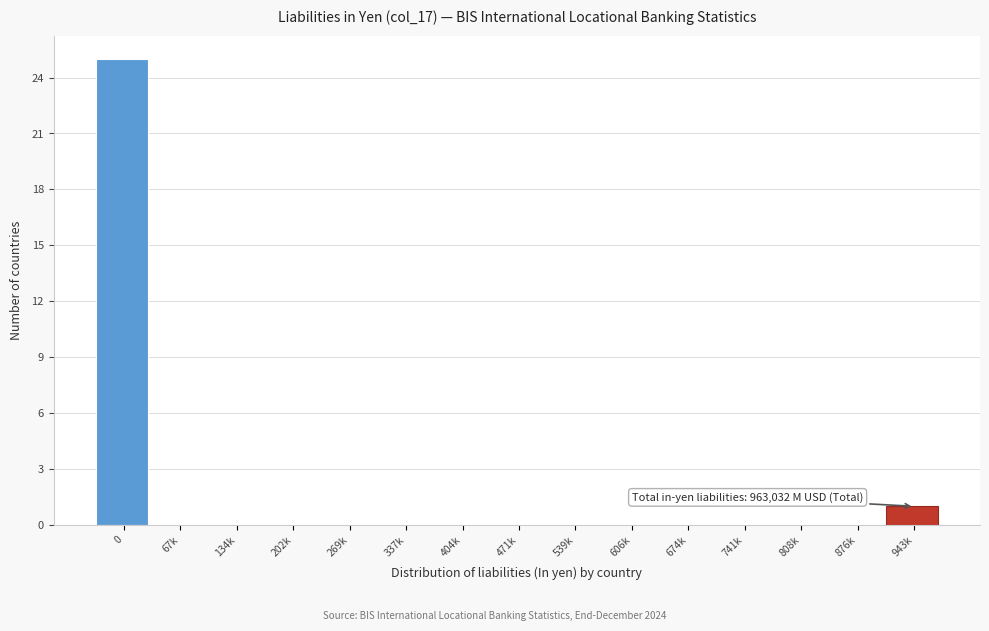

Reading left to right, list all the values displayed in this chart.

0=25	67k=0	134k=0	202k=0	269k=0	337k=0	404k=0	471k=0	539k=0	606k=0	674k=0	741k=0	808k=0	876k=0	943k=1